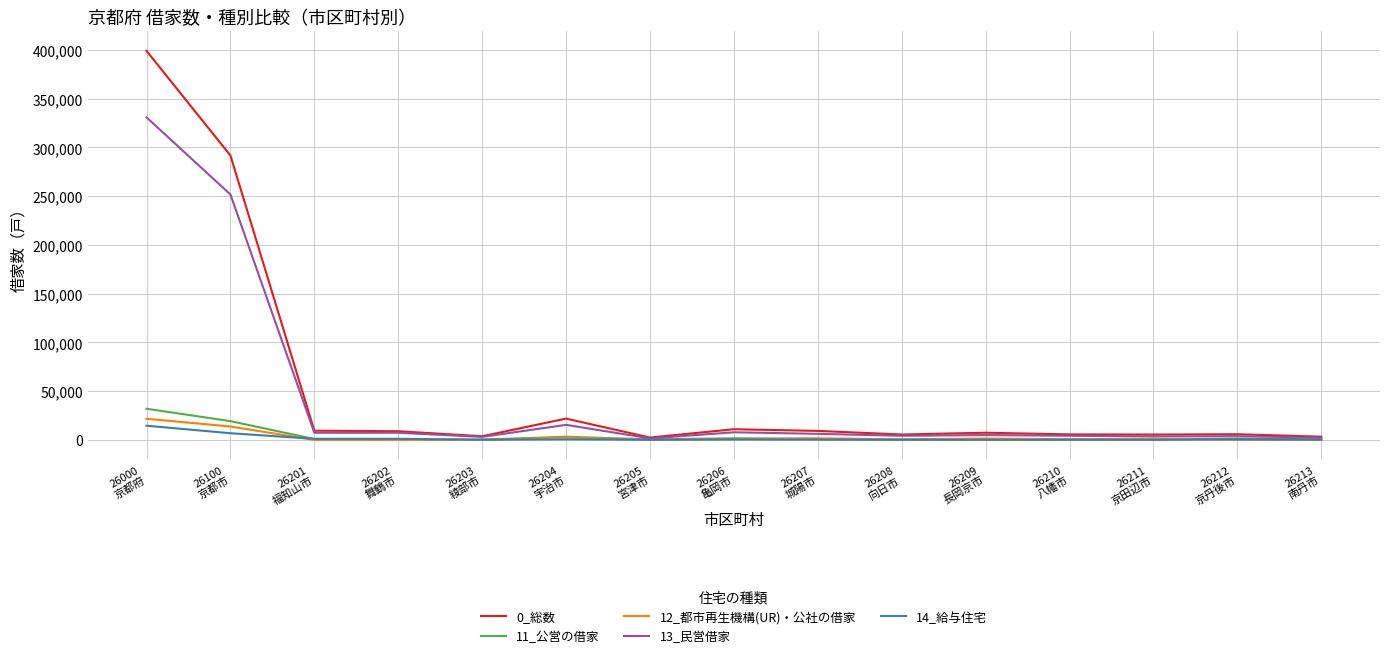

Which series has the widest spread of values?

0_総数